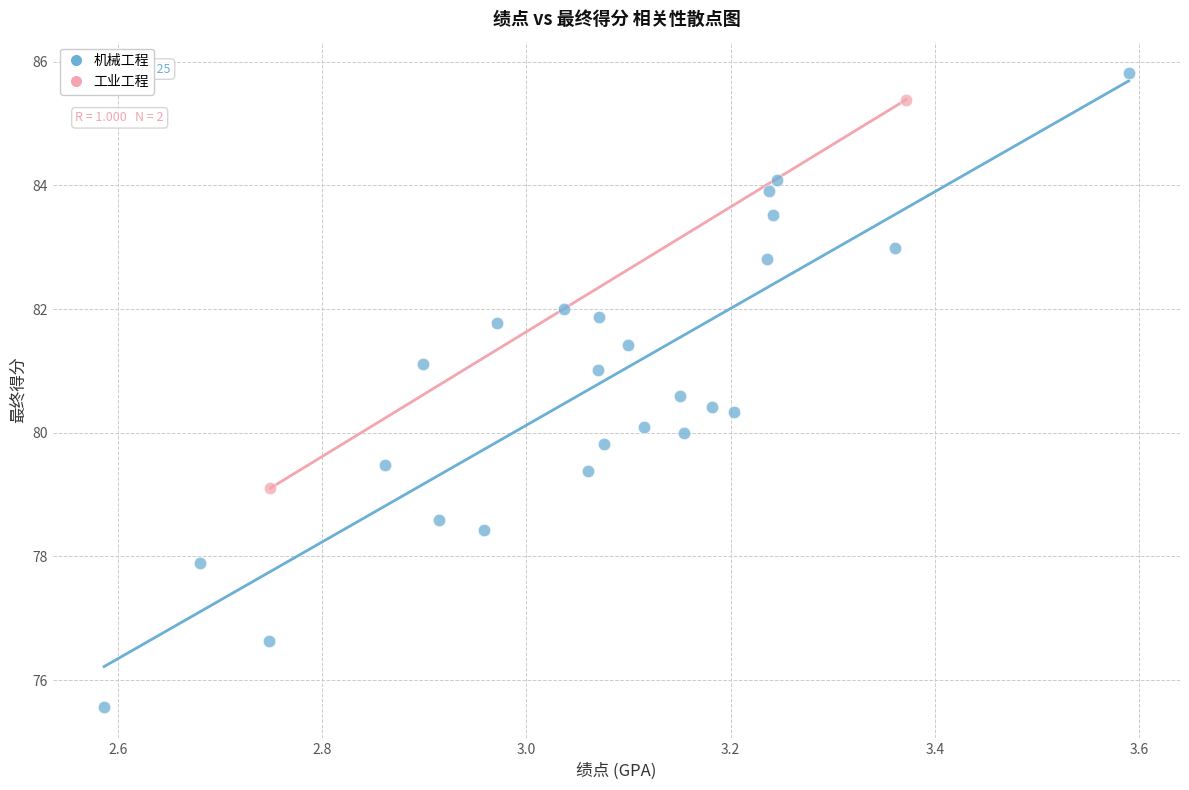

What are all the series names shown in the legend?

机械工程, 工业工程